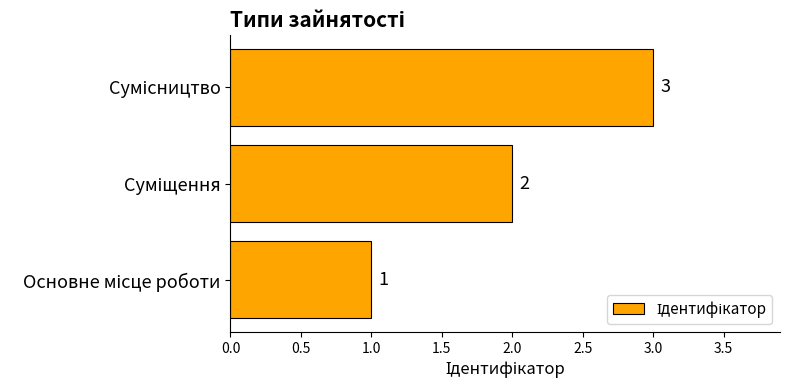

How many values are between 1 and 3?

3